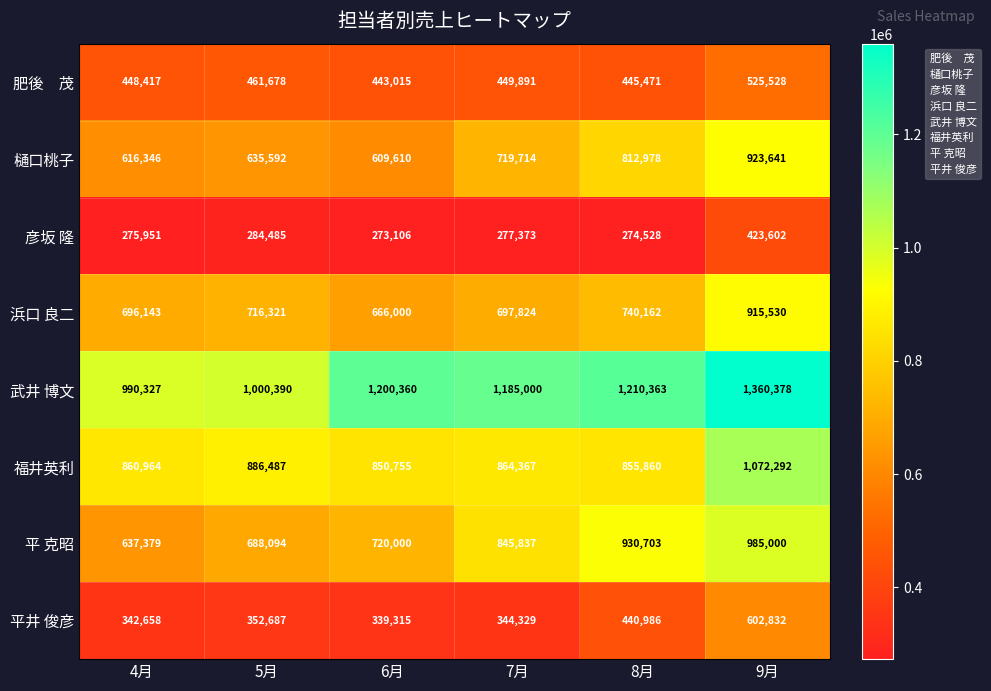

Rank the categories by 樋口桃子 value from highest to lowest.

9月, 8月, 7月, 5月, 4月, 6月